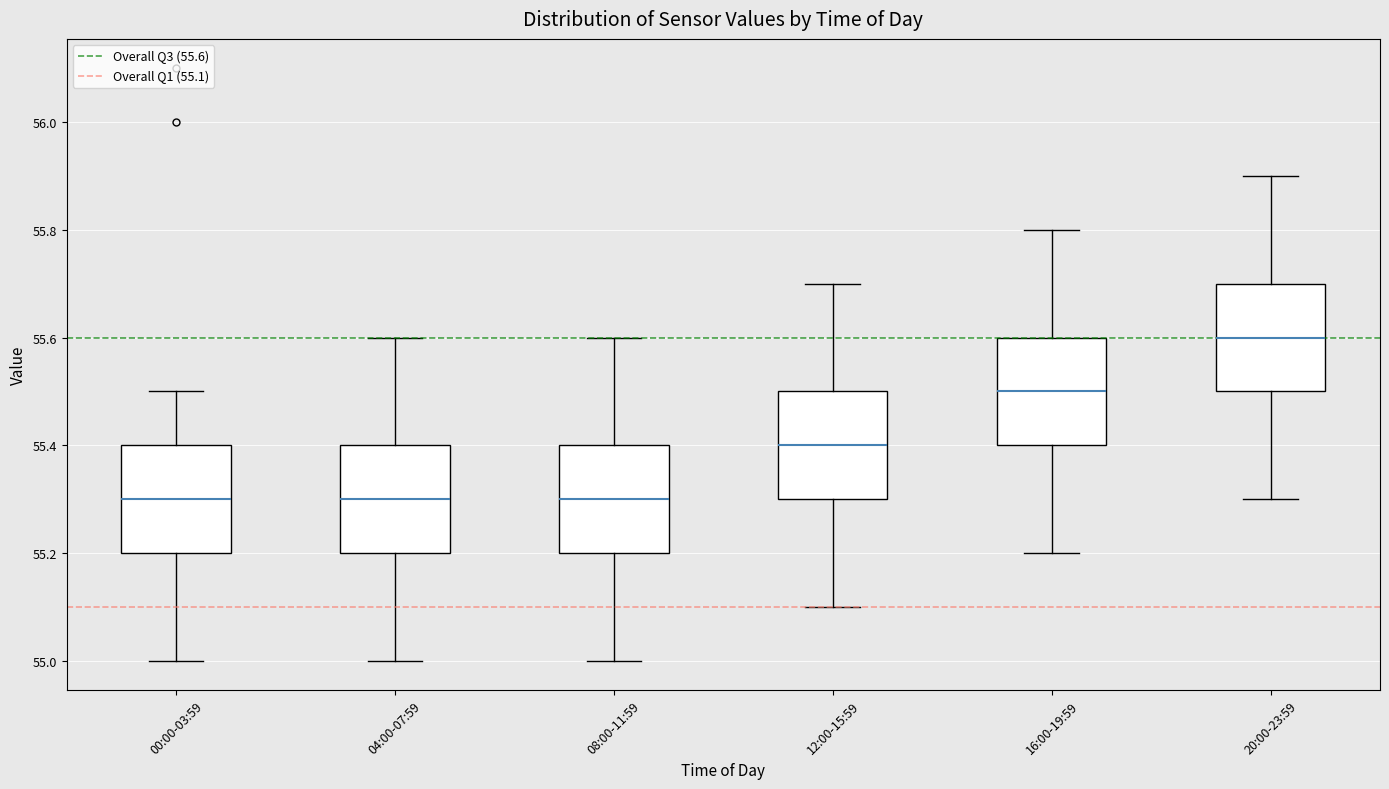

Where does the lower whisker of the box for 08:00-11:59 end on the y-axis? The values are not printed on the chart, so give them approximately, as read against the axis.

55.0